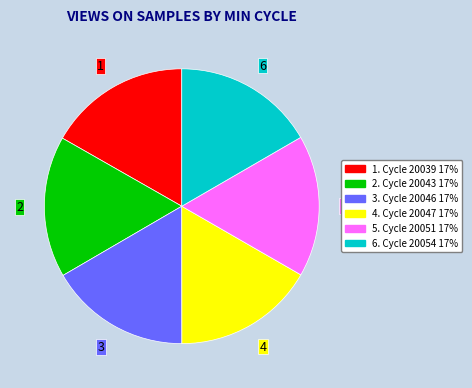

Is there any slice that represents more than half of the pie?

No